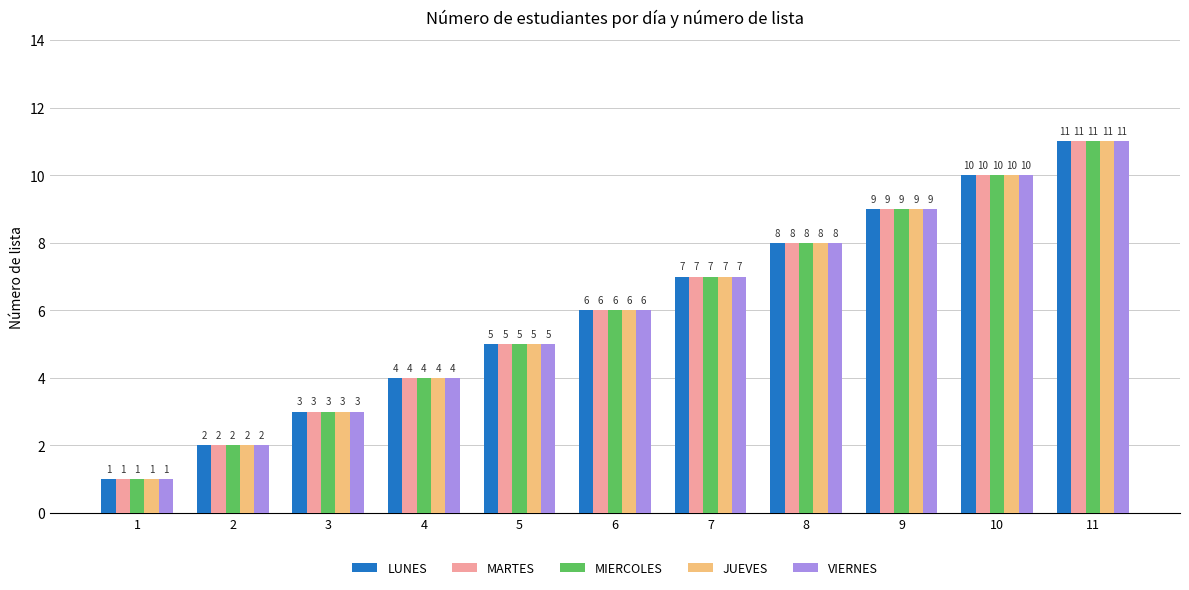

What are all the series names shown in the legend?

LUNES, MARTES, MIERCOLES, JUEVES, VIERNES